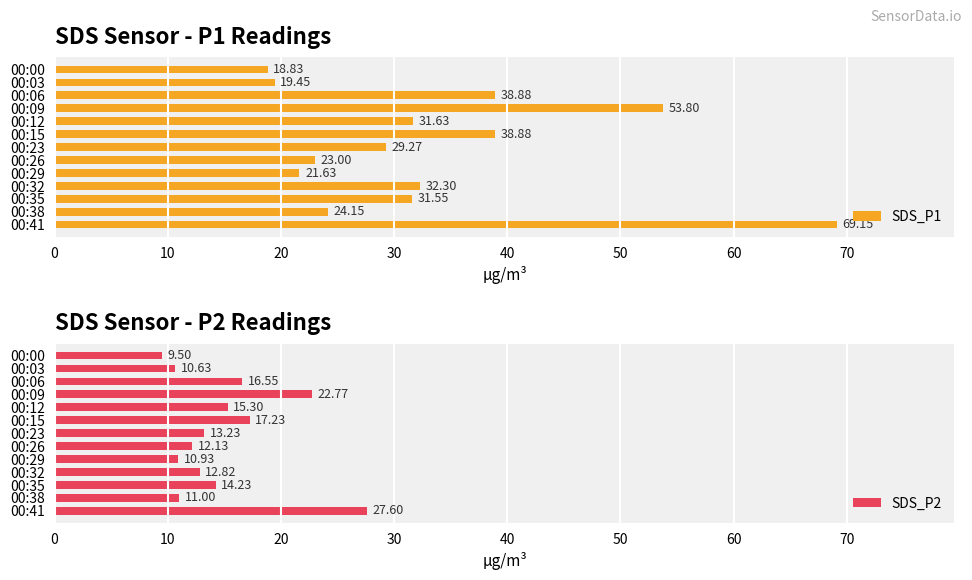

What is the difference between the second highest and minimum values in the SDS_P1 series?

35.0